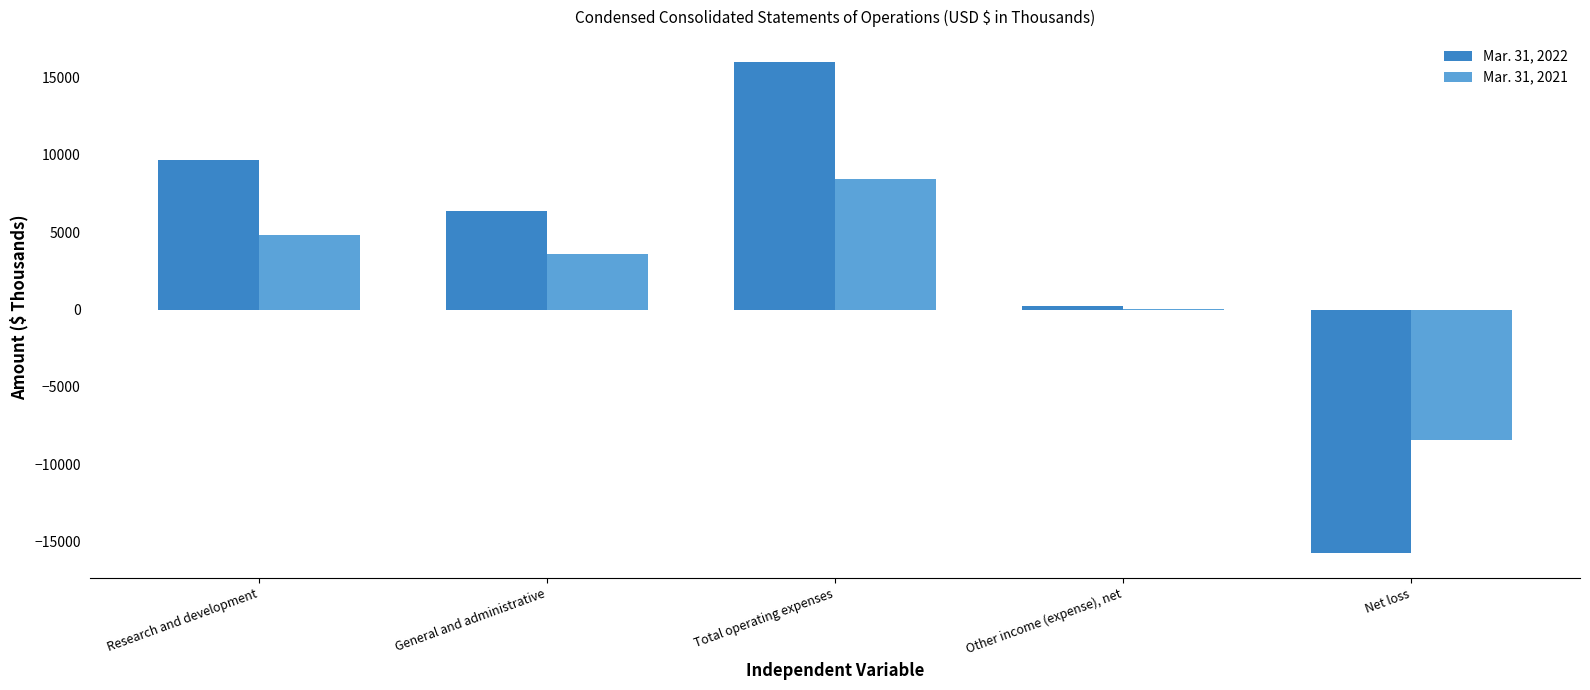

The value of Mar. 31, 2022 at Net loss is -3989. True or false?

False